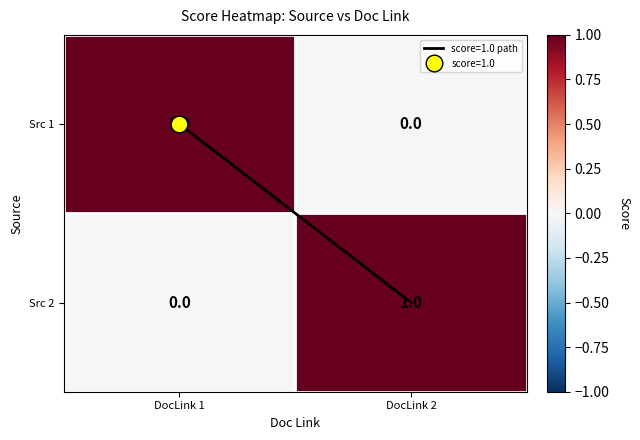

How many categories are shown in the chart?

2